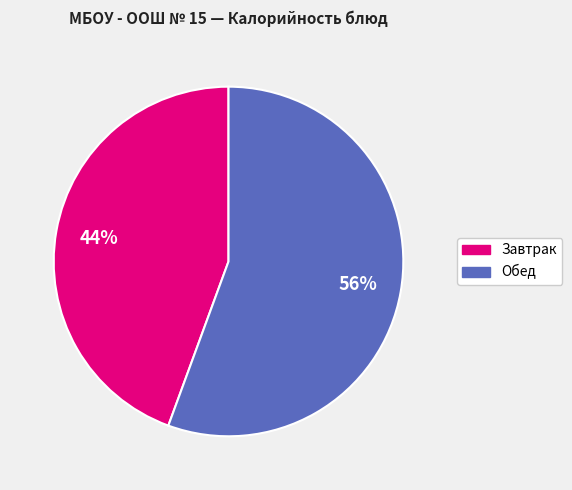

To the nearest percent, what is the average slice percentage?

50%